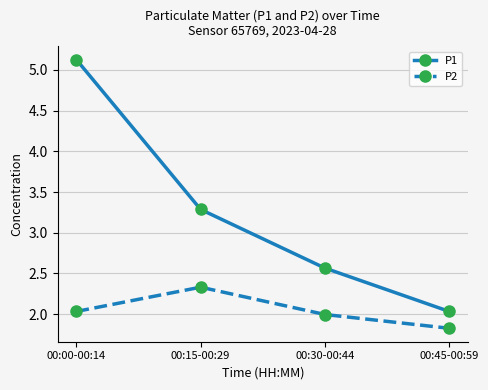

How many values in the P1 series exceed 3?

2